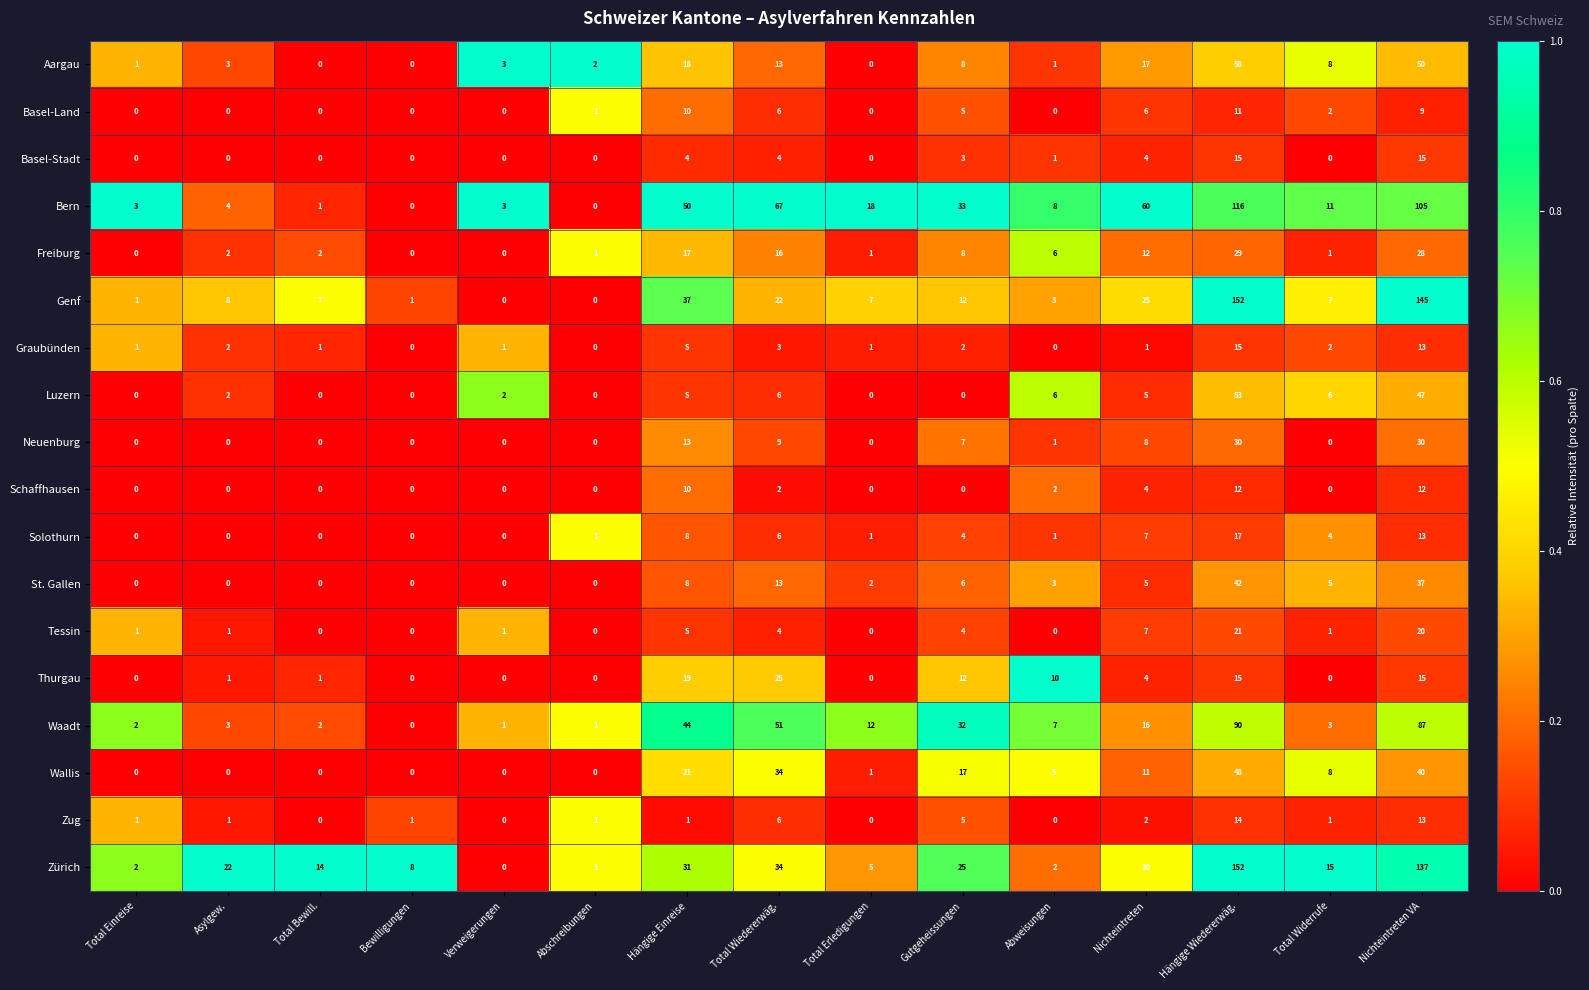

What is the difference between the highest and lowest values at Bewilligungen?

8